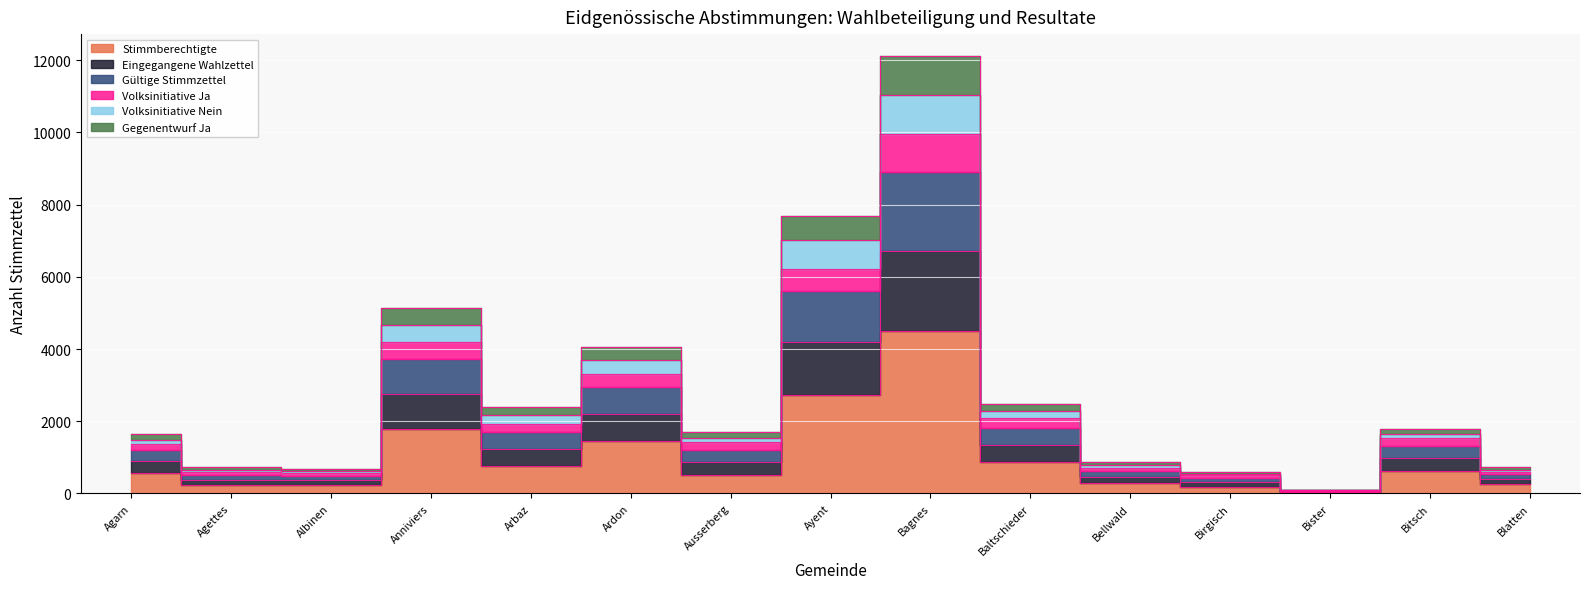

How many lines are shown in the chart?

6